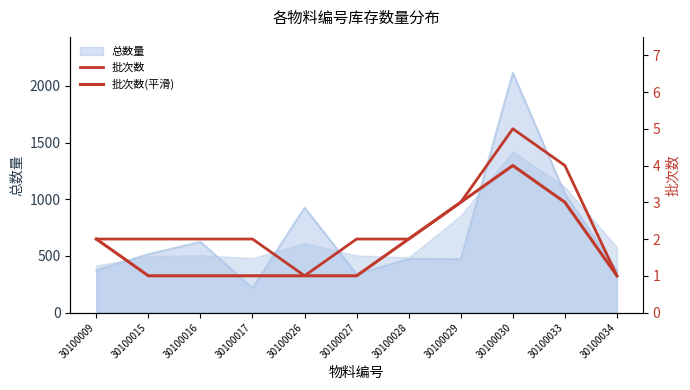

Which label corresponds to the largest value in the chart?

30100030